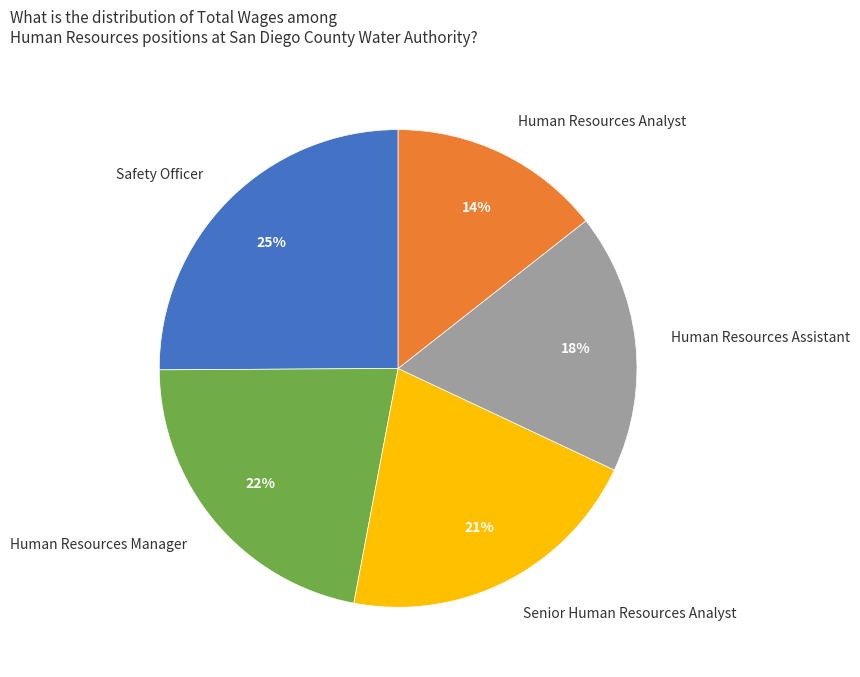

Count the number of slices in the pie.

5